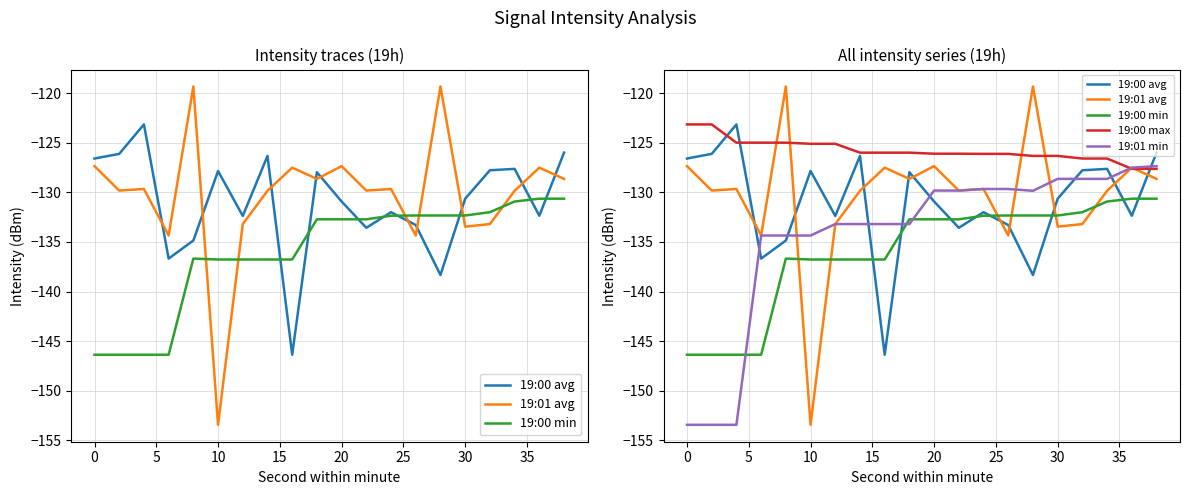

In 19:00 avg, how many points are lower than both neighbors (excluding endpoints)?

6